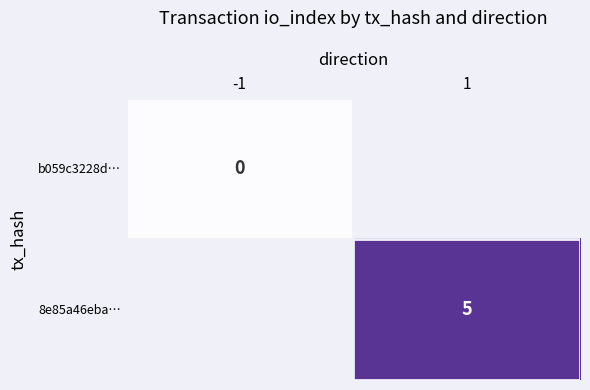

At which category does the chart reach its peak across all series?

1